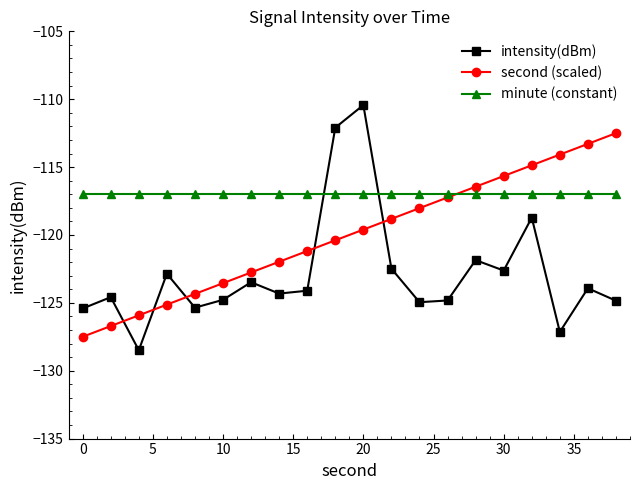

How many intersections are there between intensity(dBm) and minute (constant)?

2